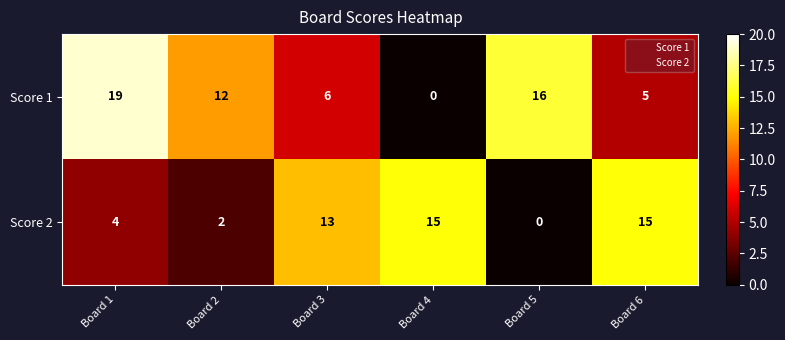

How many Score 2 values are between 2 and 15?

5